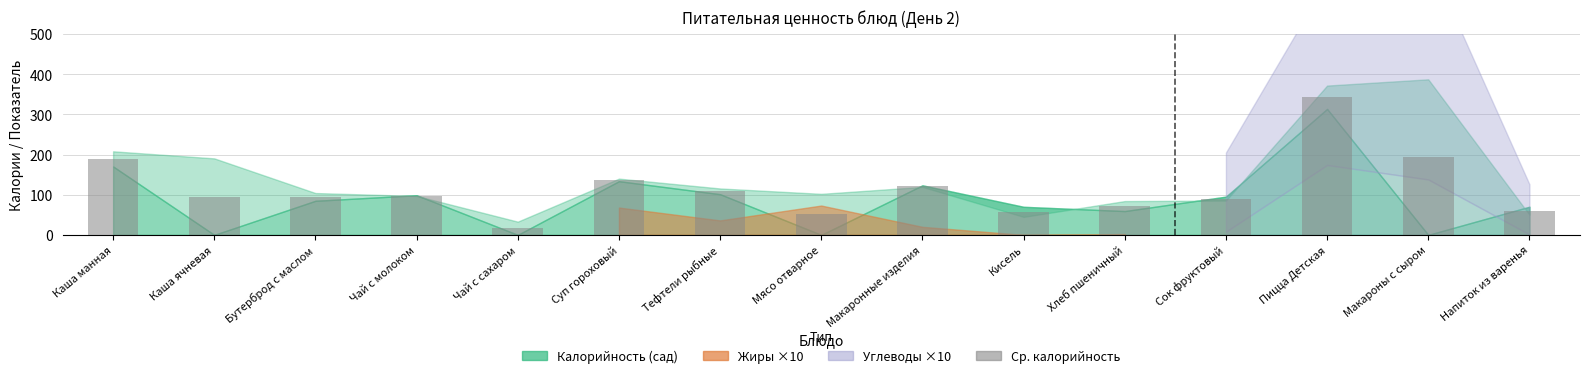

At which label does the data first exceed 95?

Каша манная